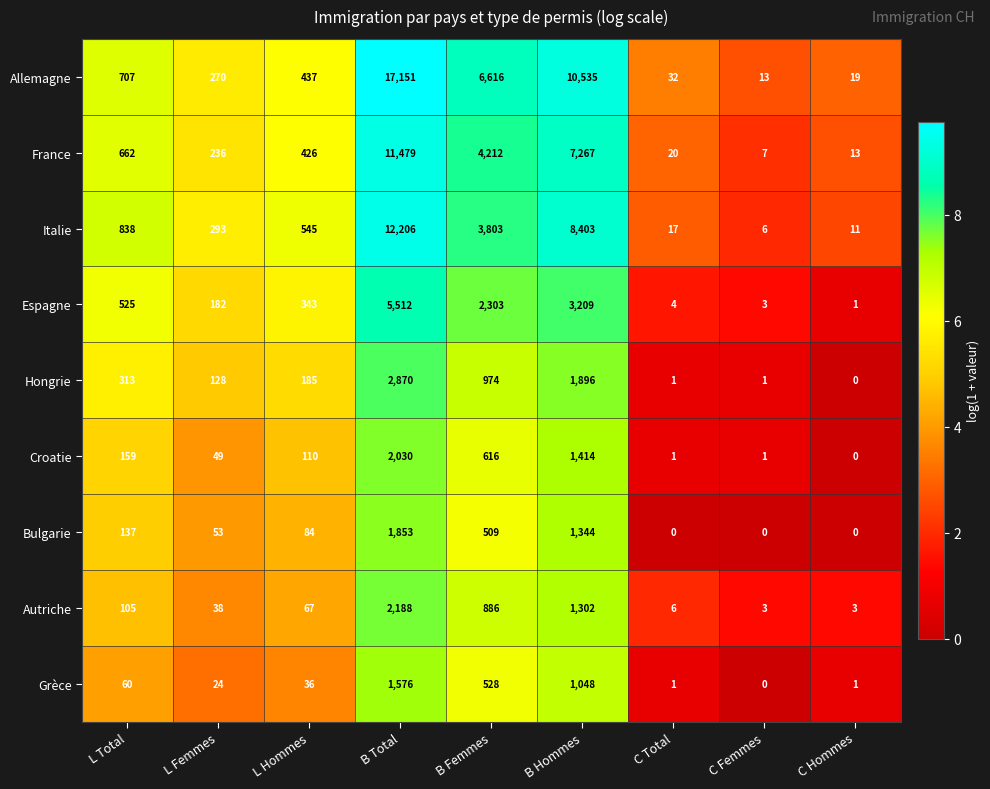

Is it true that Croatie equals 159 at L Total?

True